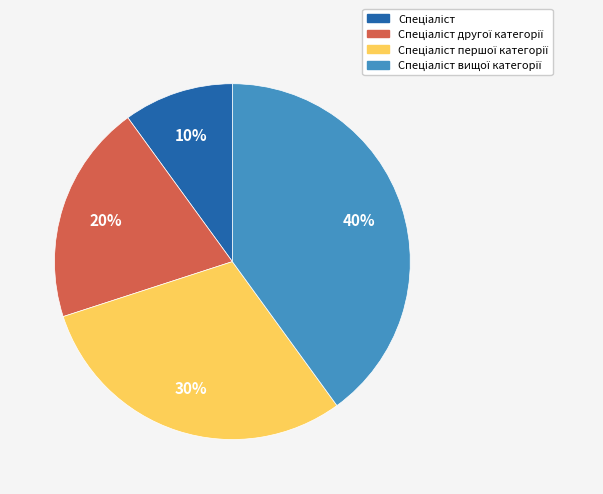

Is there any slice that represents more than half of the pie?

No